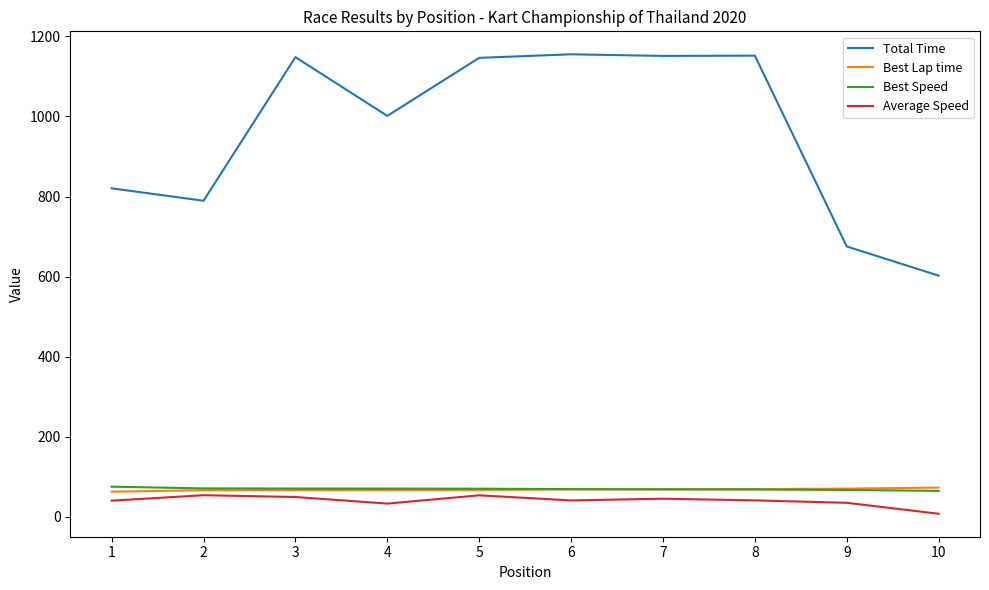

Which series has the largest range (max minus min)?

Total Time